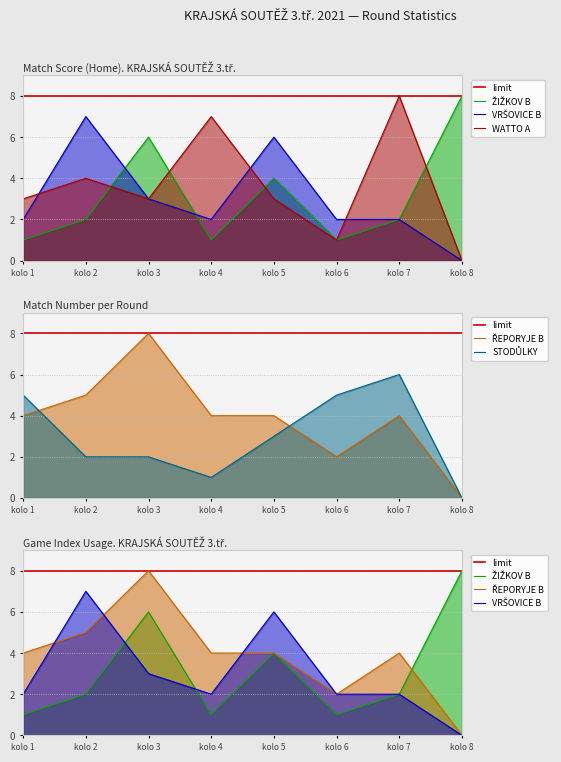

List the labels in order of ŘEPORYJE B value, smallest first.

kolo 8, kolo 6, kolo 1, kolo 4, kolo 5, kolo 7, kolo 2, kolo 3